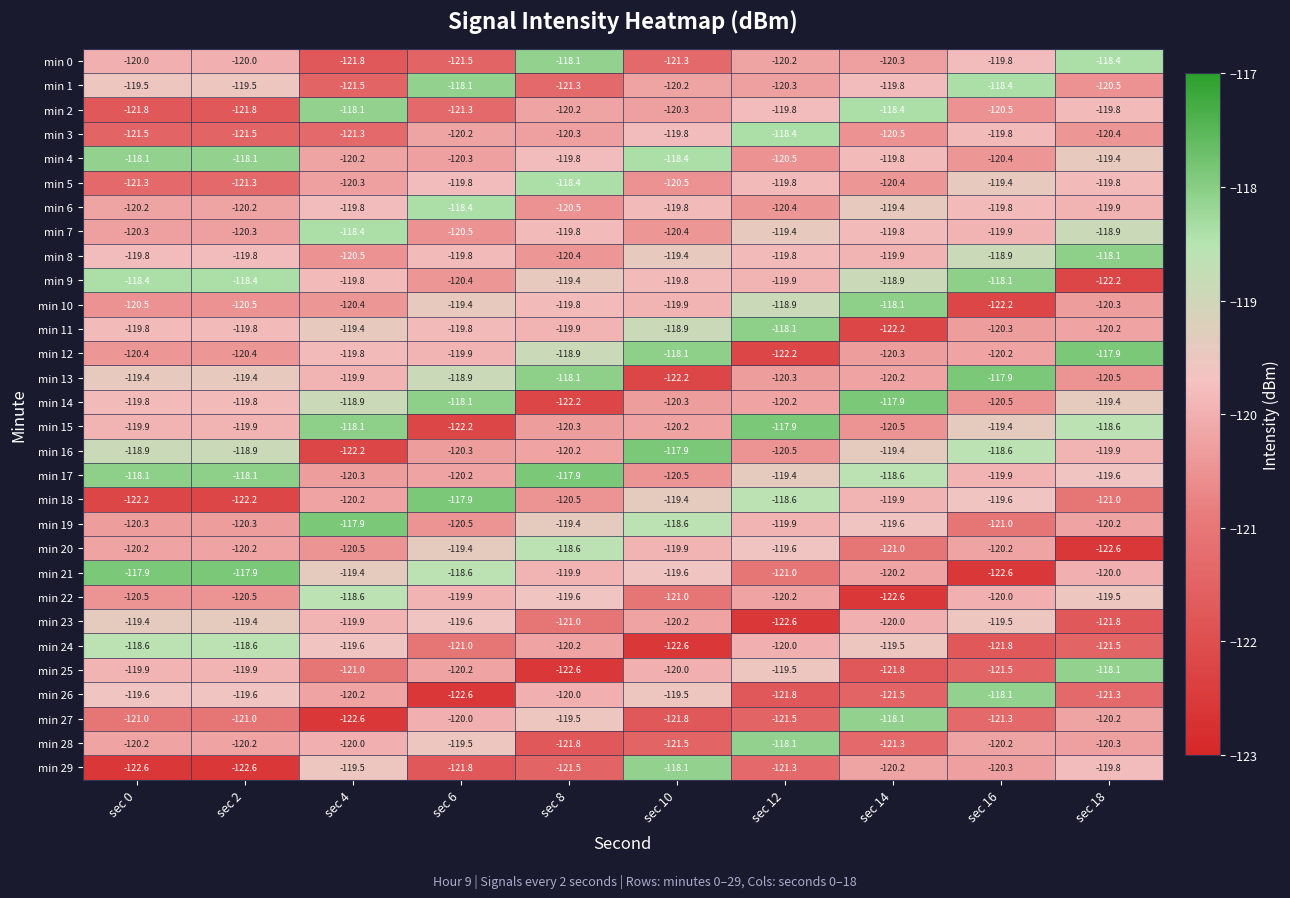

The value of min 21 at sec 18 is -120.0. True or false?

True